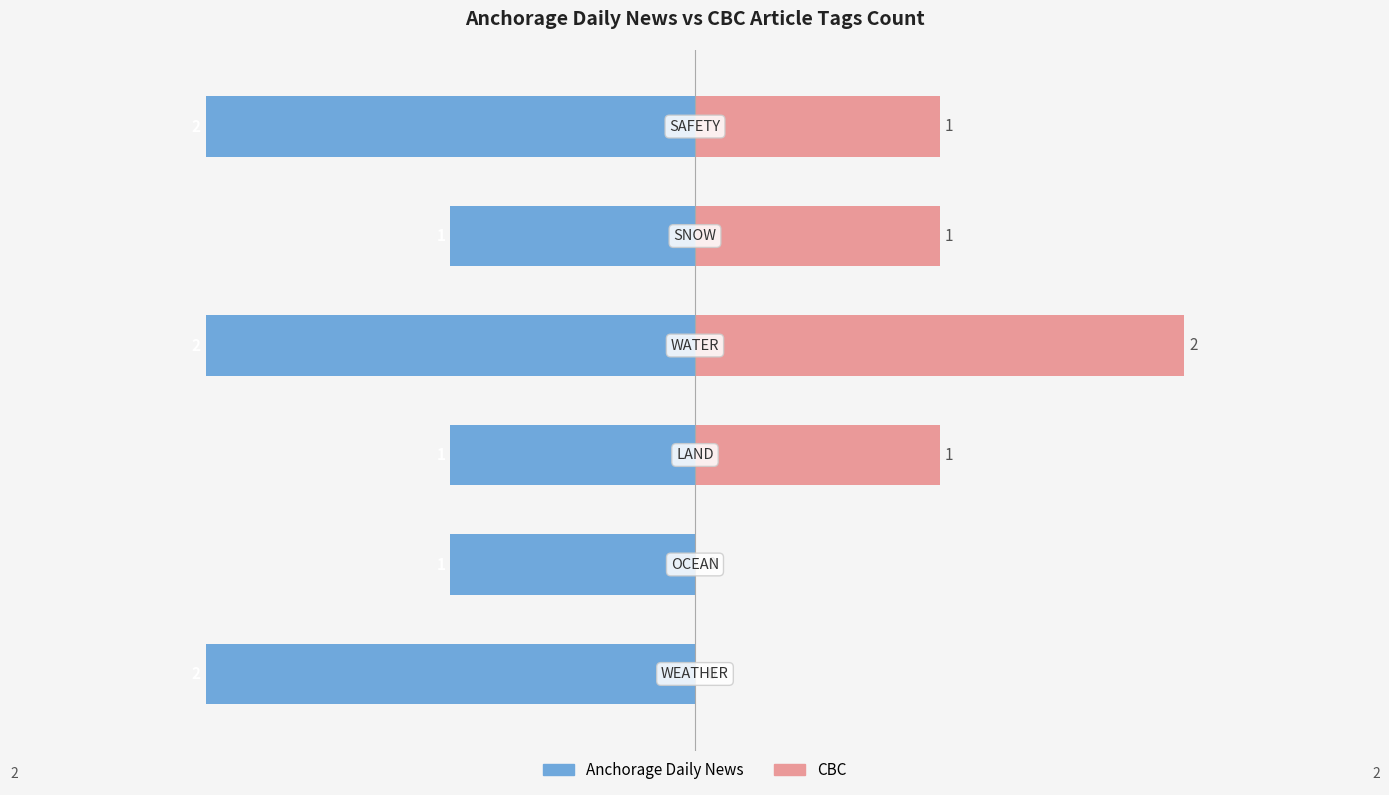

Reading left to right, transcribe all the data shown in this chart.

Anchorage Daily News: 0=-2	1=-1	2=-1	3=-2	4=-1	5=-2
CBC: 0=0	1=0	2=1	3=2	4=1	5=1